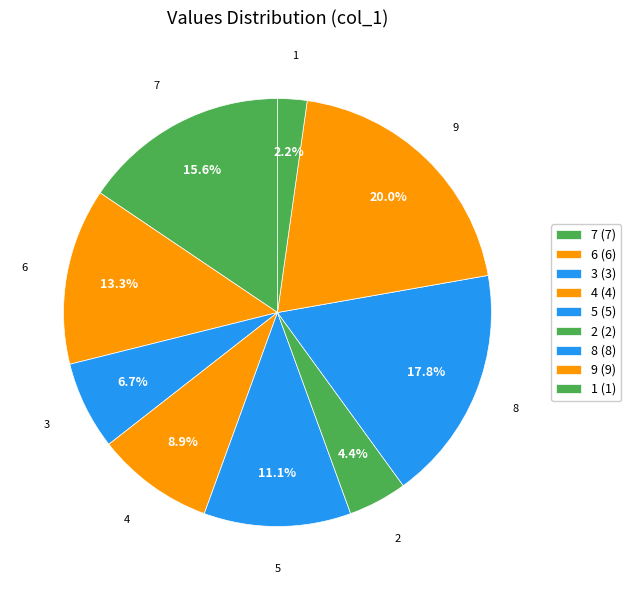

How many segments does this pie chart have?

9